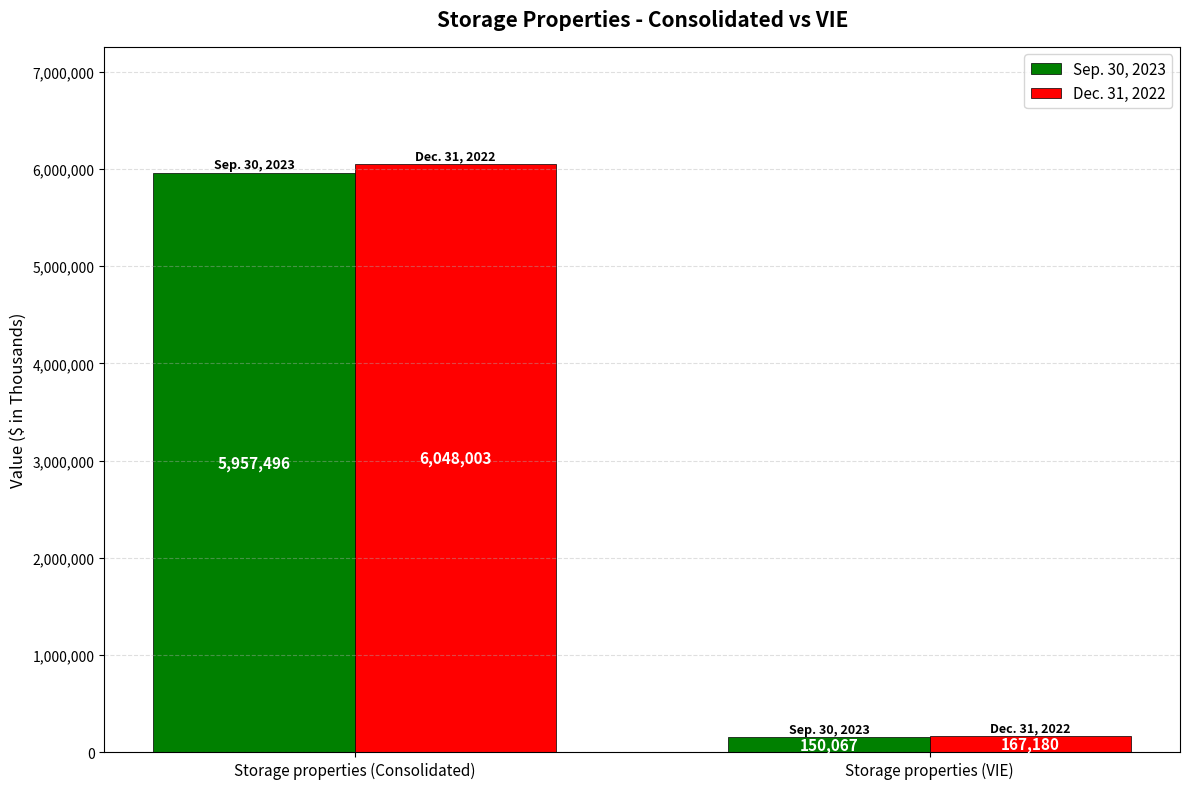

The Sep. 30, 2023 series shows 9948529 at Storage properties (Consolidated). True or false?

False